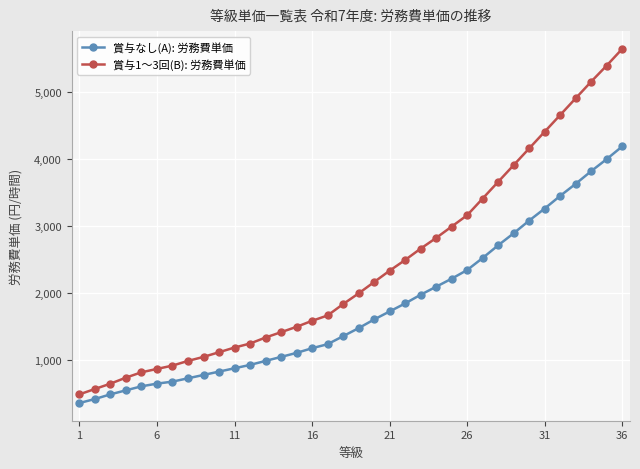

Reading right to left, transcribe all the data shown in this chart.

賞与なし(A): 労務費単価: 4190	4000	3820	3630	3450	3260	3080	2890	2710	2520	2340	2210	2090	1970	1840	1720	1600	1470	1350	1230	1170	1100	1040	980	920	870	820	770	720	670	640	600	540	480	410	350
賞与1〜3回(B): 労務費単価: 5650	5400	5160	4910	4660	4410	4160	3910	3660	3410	3160	2990	2820	2660	2490	2330	2160	1990	1830	1660	1580	1490	1410	1330	1240	1180	1110	1040	980	910	860	810	730	640	560	480